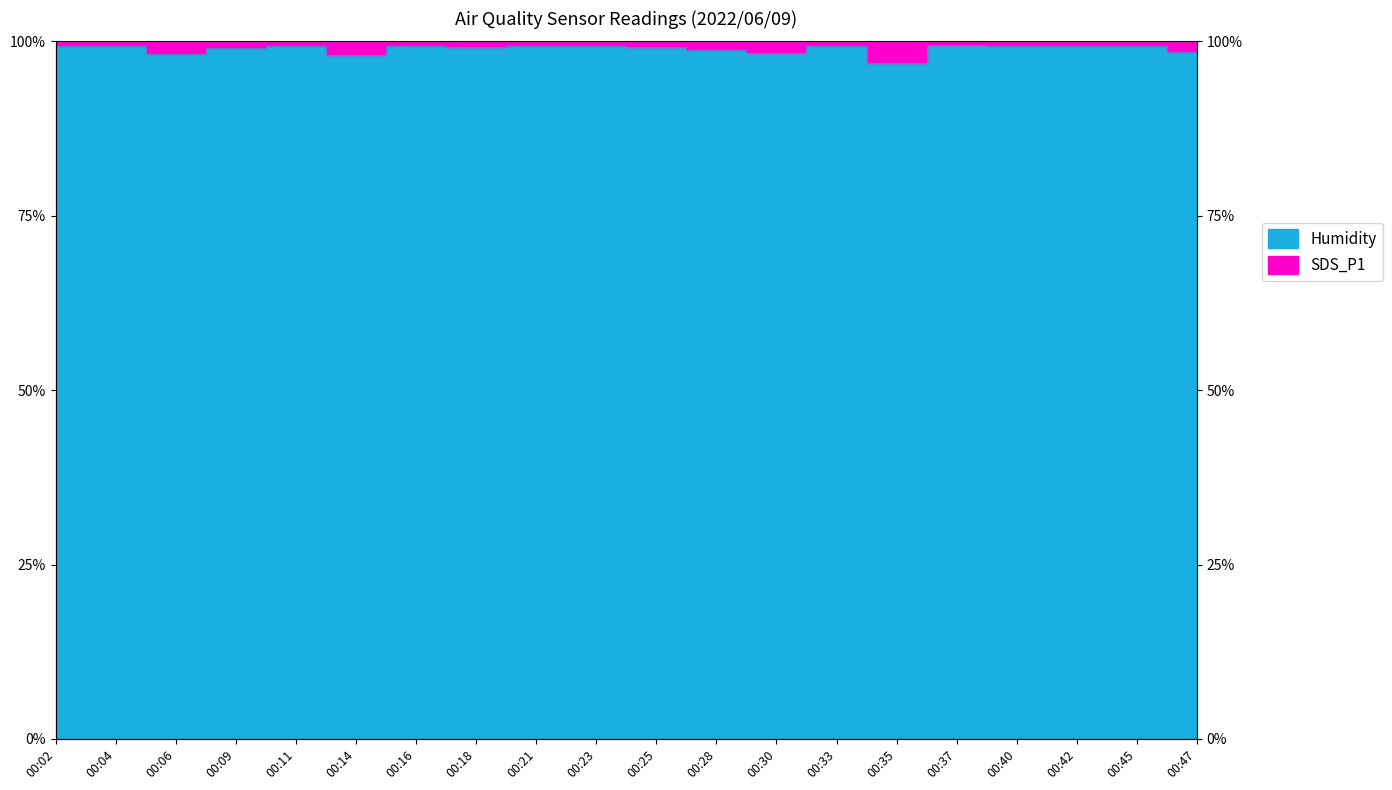

The value at 00:25 is 99.2. True or false?

True